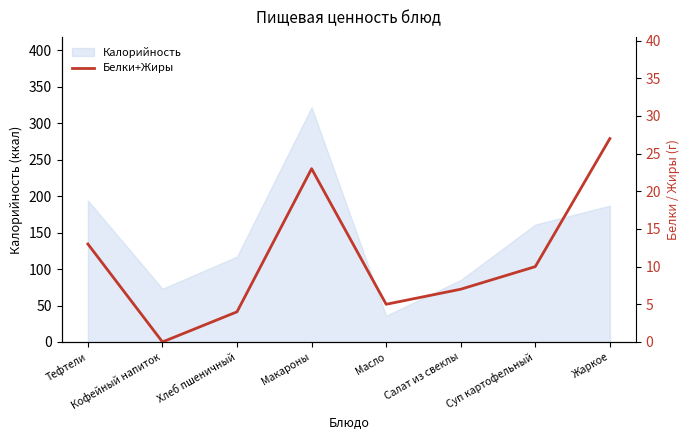

Read the Калорийность value at Хлеб пшеничный.

117